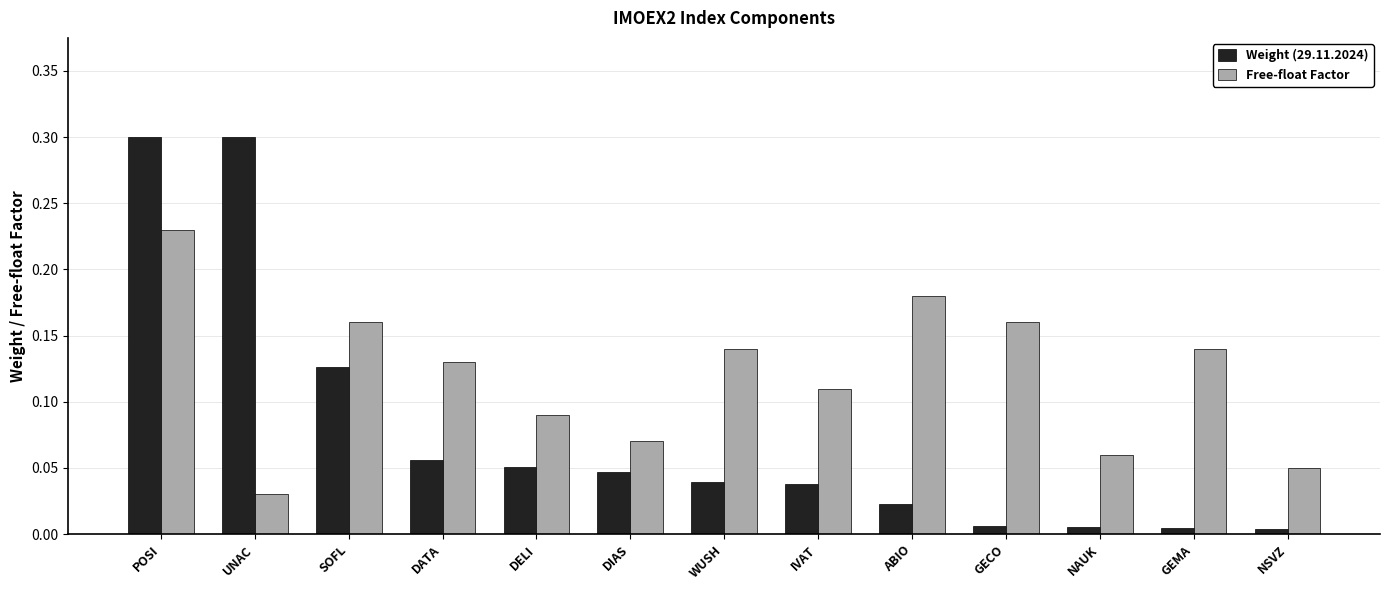

At WUSH, list the series in order from largest to smallest.

Free-float Factor, Weight (29.11.2024)